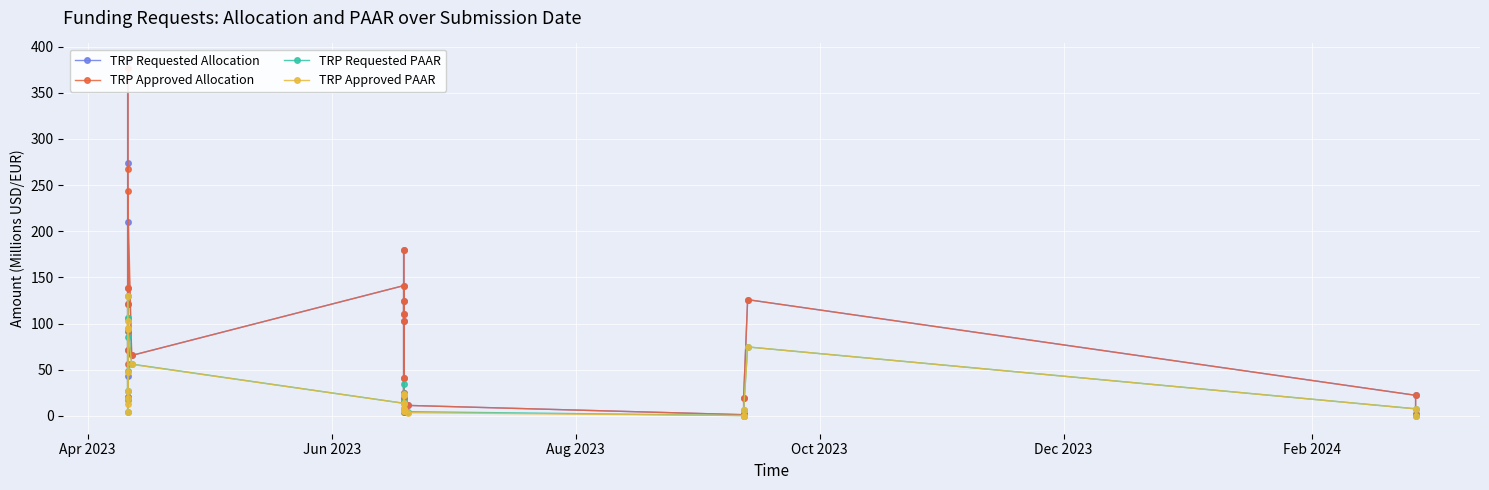

How many interior local peaks does the TRP Approved PAAR series have?

6